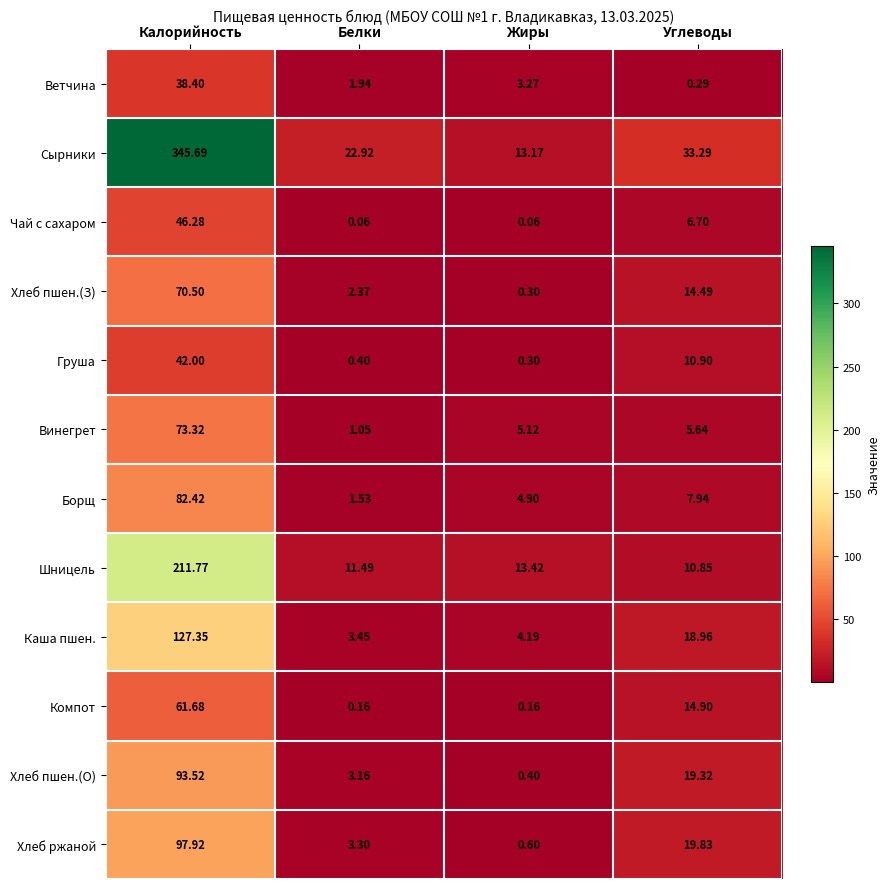

Between Калорийность and Белки, which series saw the biggest shift?

Сырники